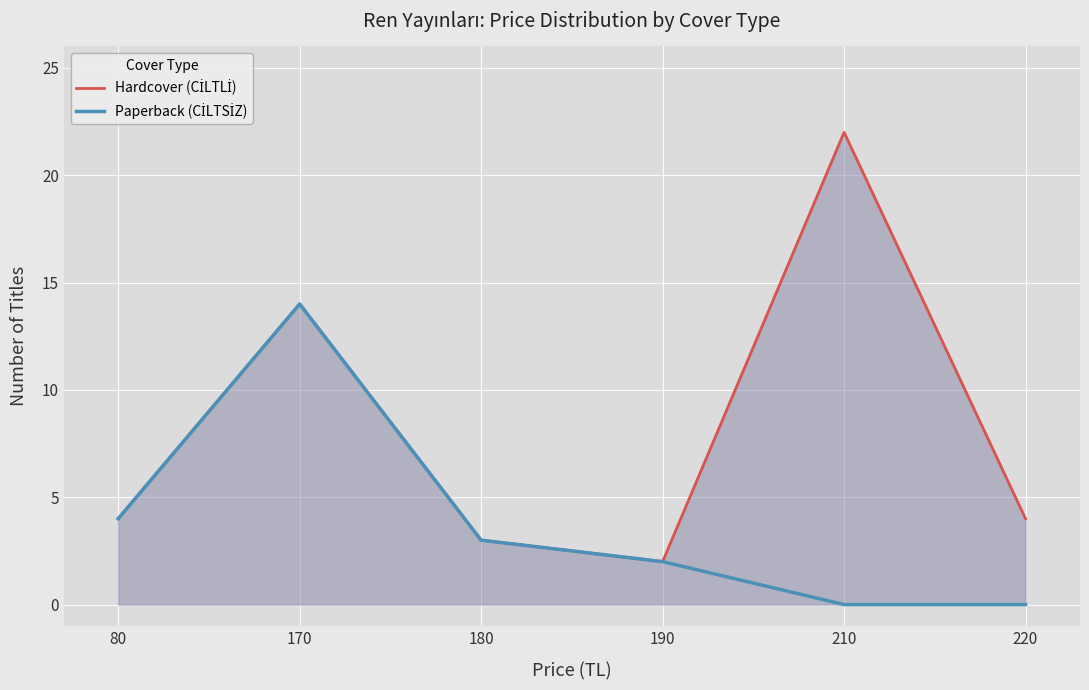

True or false: Paperback (CİLTSİZ) has a value of 25 at 170.

False